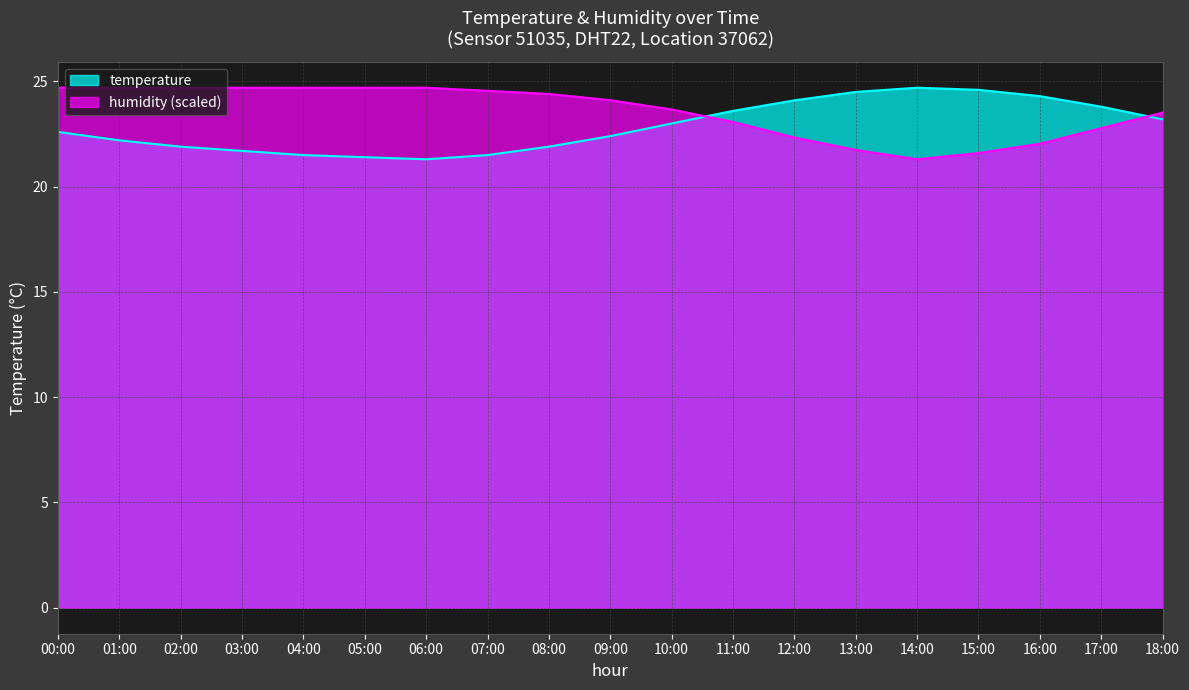

Where is the first local minimum for temperature?

06:00